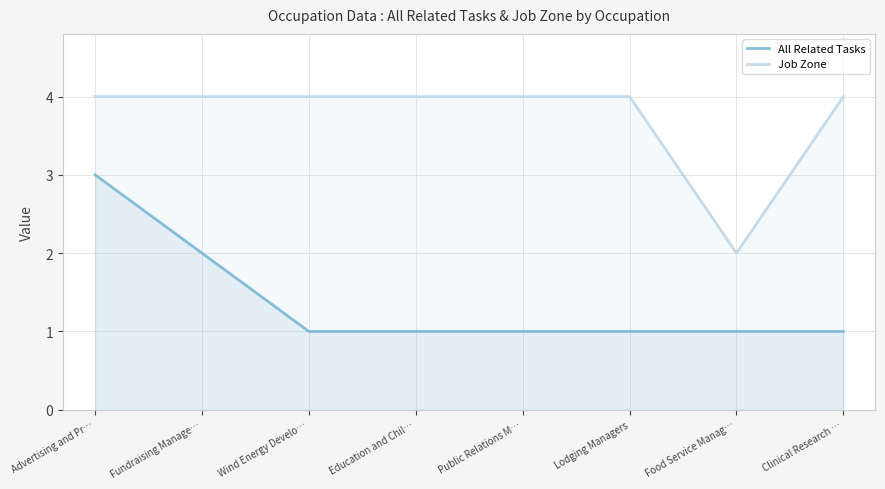

What is the total value across all series at Lodging Managers?

5